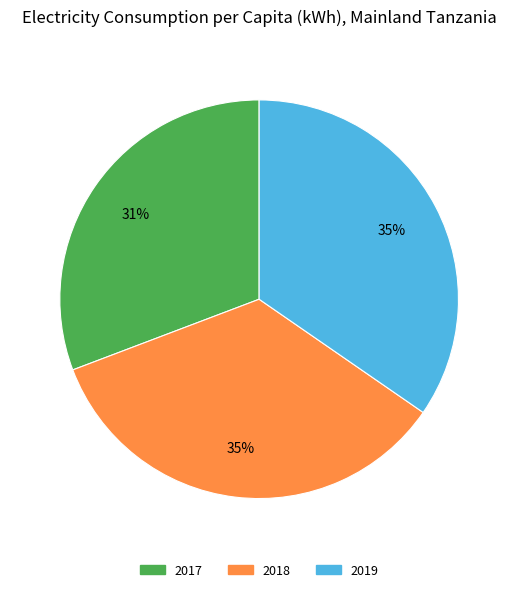

Which slice is the smallest?

2017